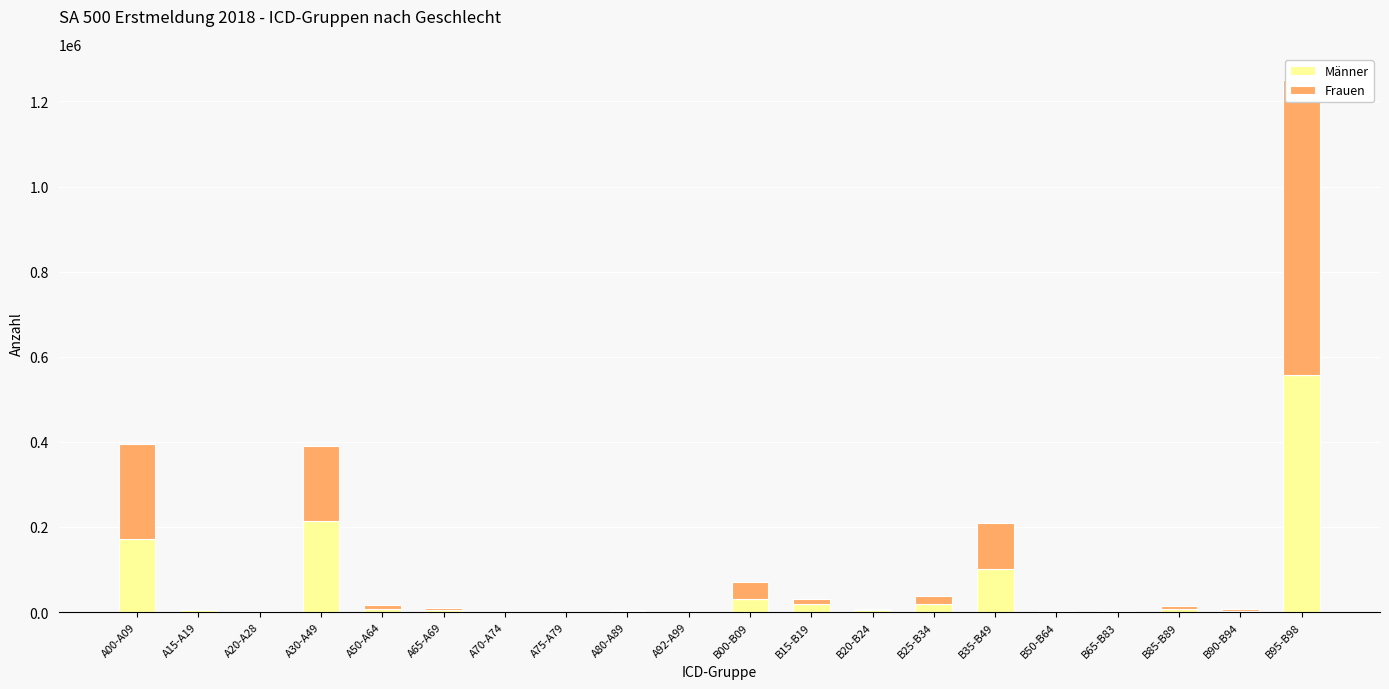

How many groups of bars are there?

20